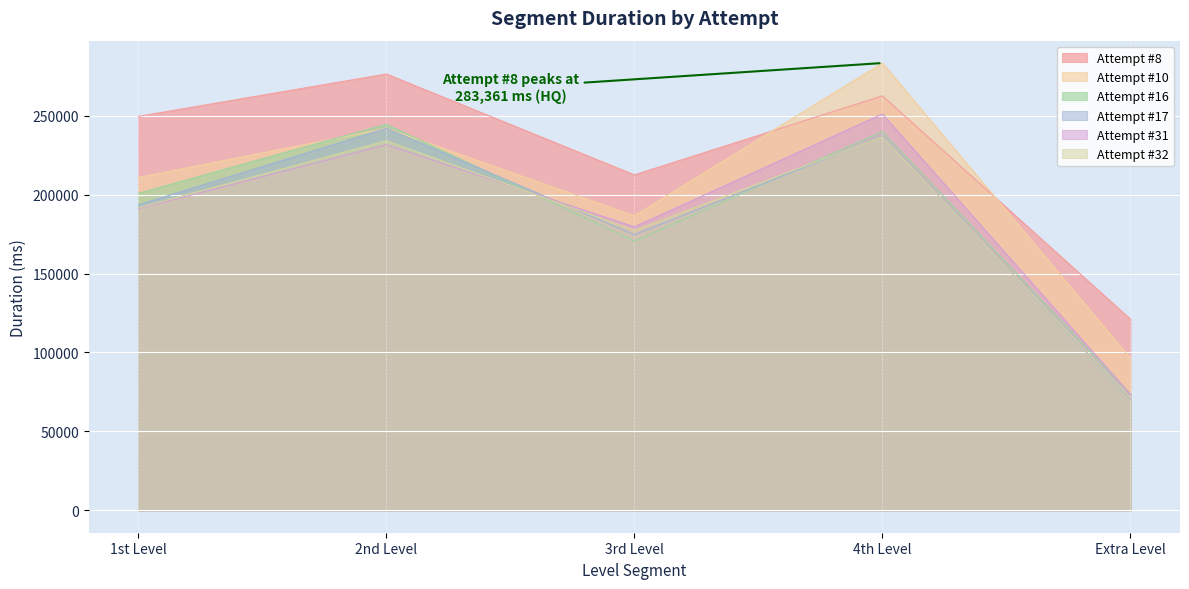

At which label does Attempt #16 reach its peak?

2nd Level